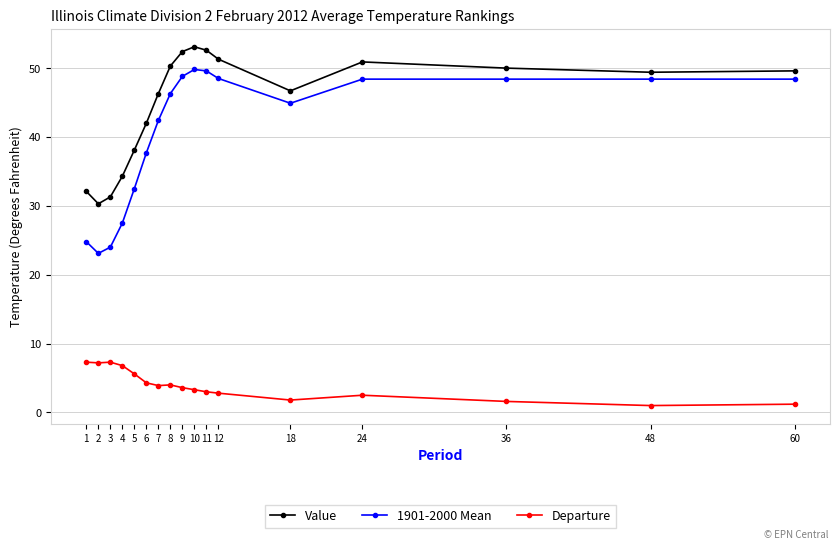

True or false: Value has more than 1 interior local peaks.

True